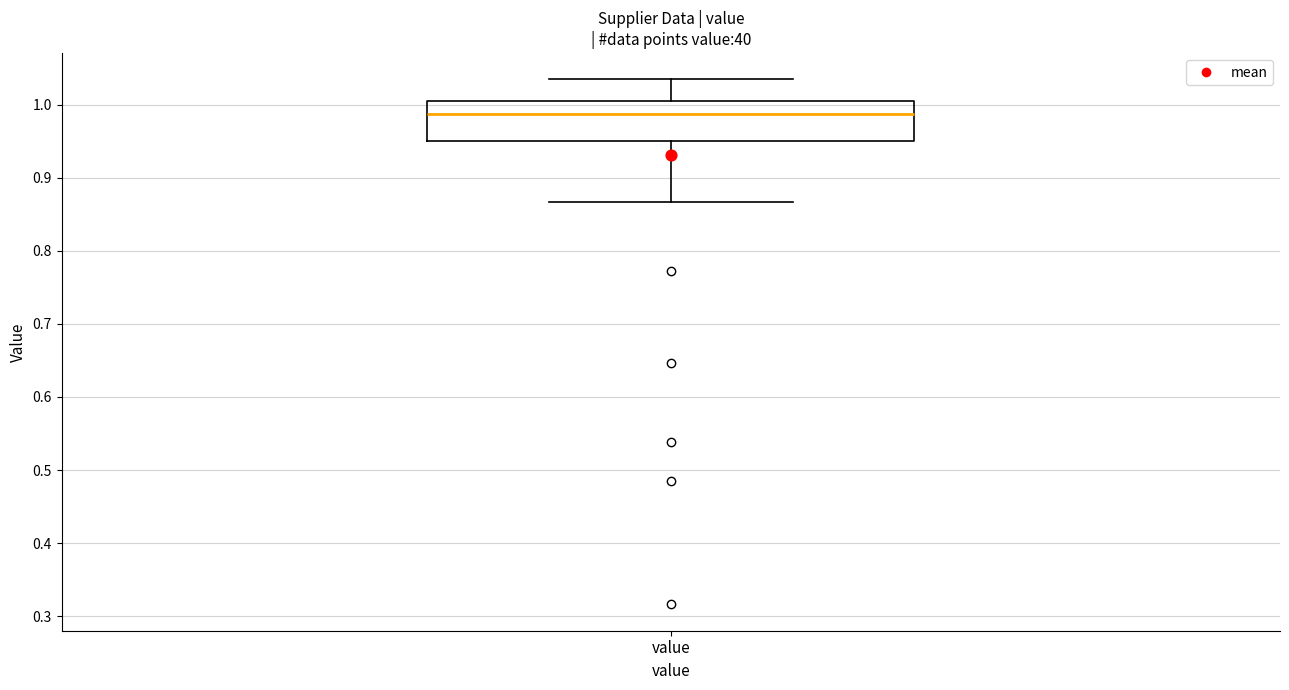

Read this box plot against the y-axis: the position of the median line, the range covered by the box, and the ends of both whiskers. The values are not printed on the chart, so give them approximately, as read against the axis.

median 0.99, box 0.95 to 1.01, whiskers 0.87 to 1.03